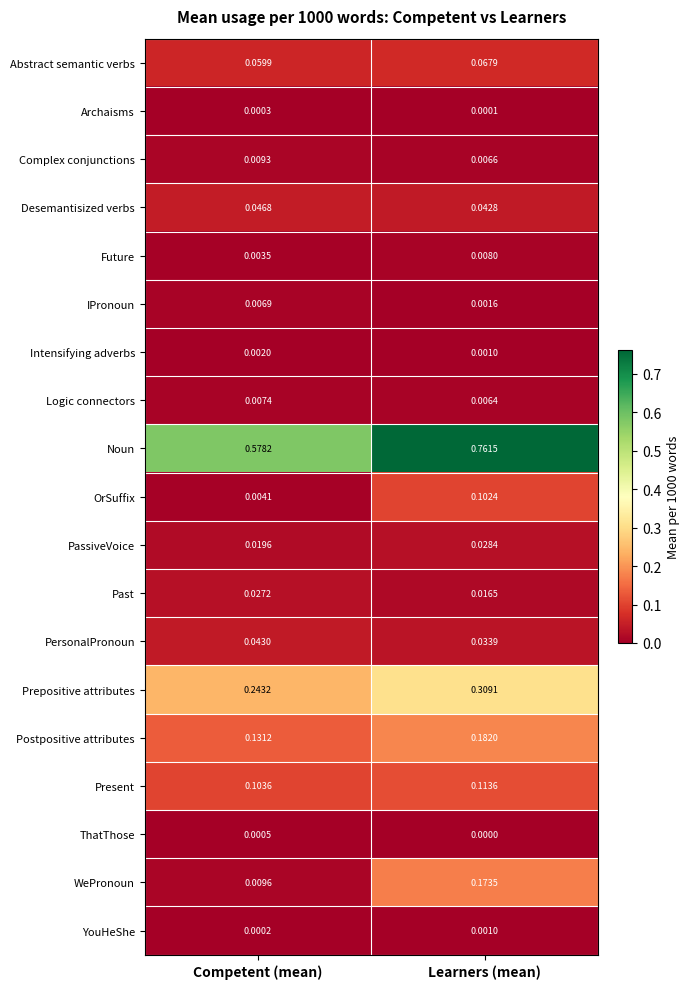

Which series has the largest range (max minus min)?

Noun